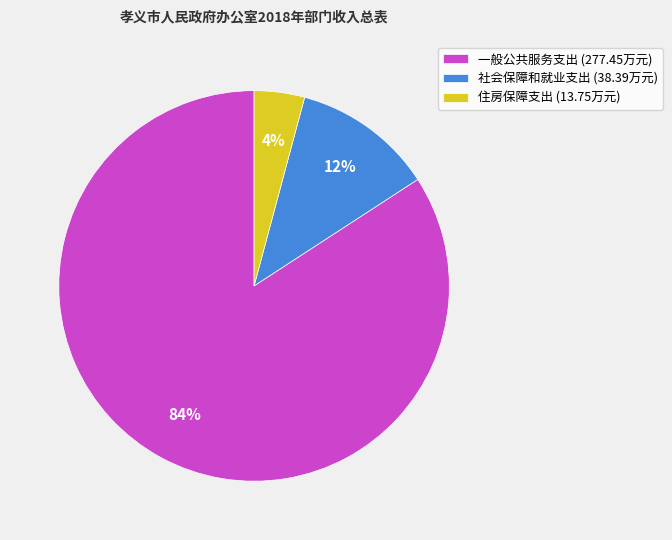

The 社会保障和就业支出 slice represents 12% of the pie. True or false?

True